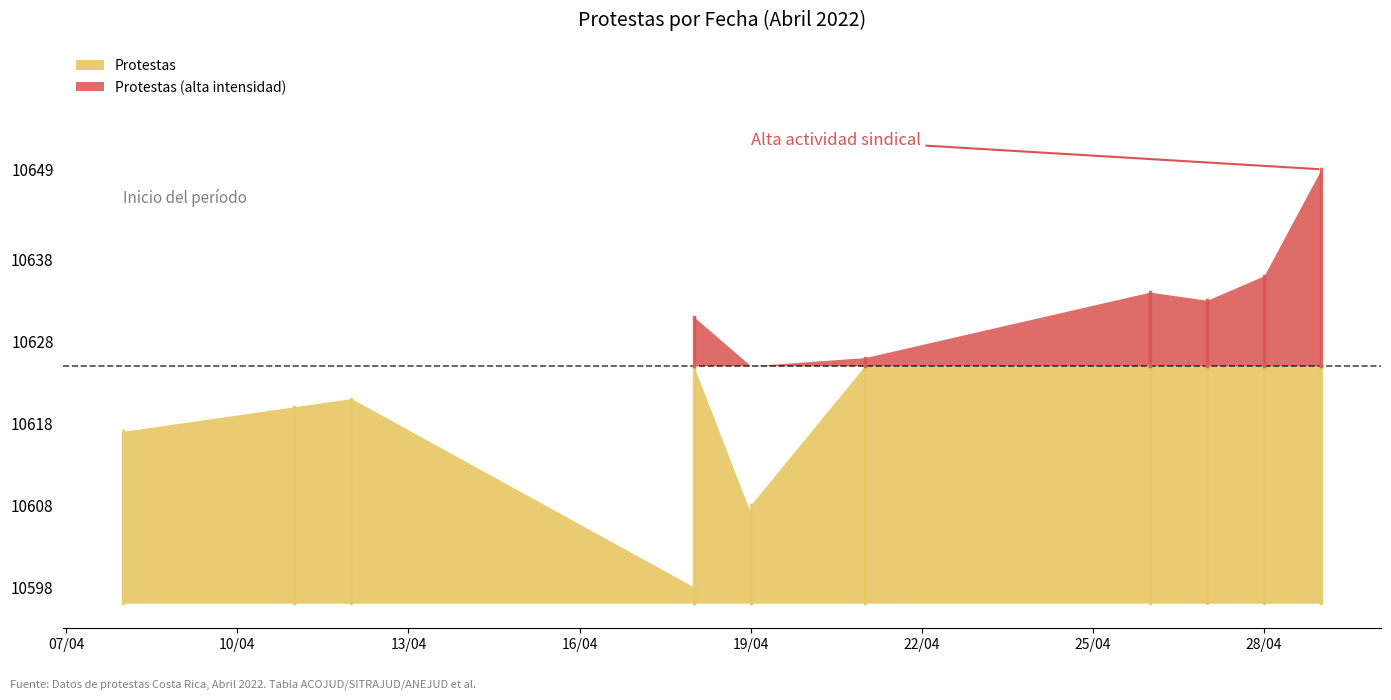

What is the value of the 11th point from the left?

10636